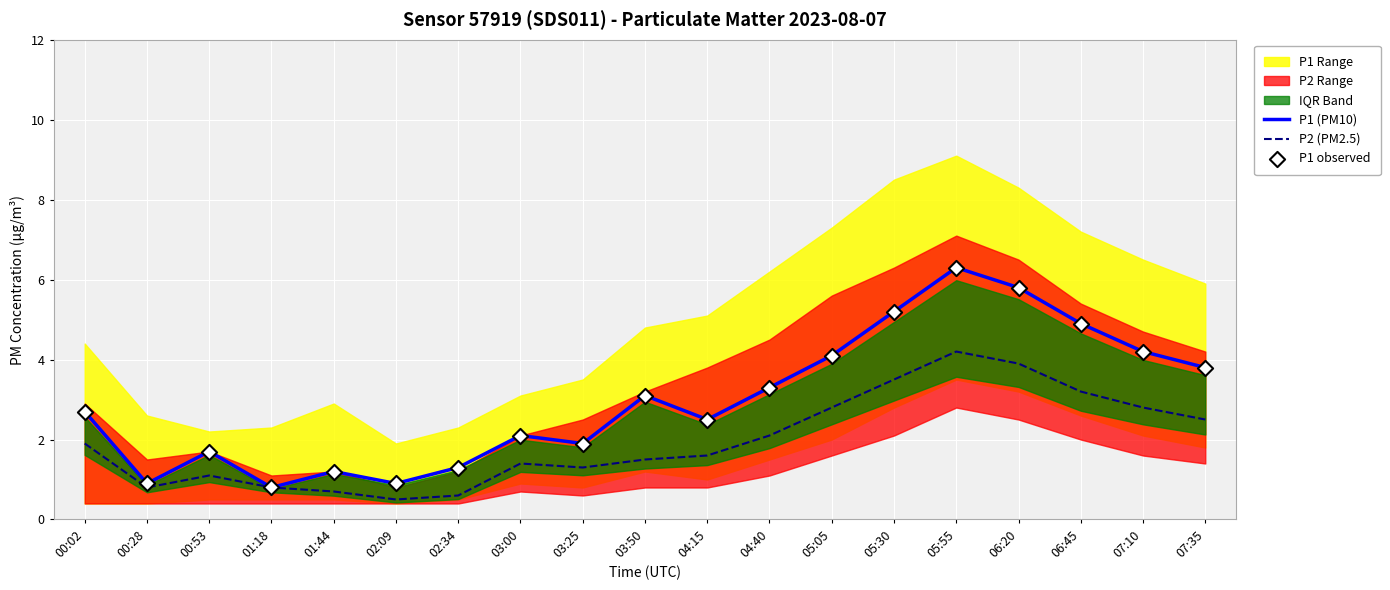

Which series has the largest total across all categories?

P1 (PM10)